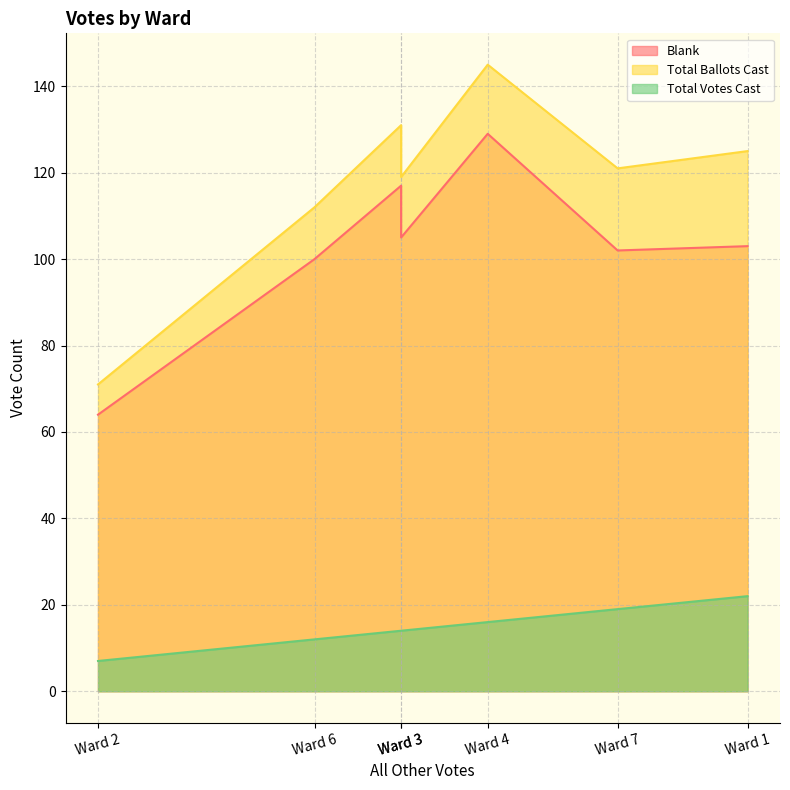

At which label is Total Votes Cast closest to 14?

Ward 3